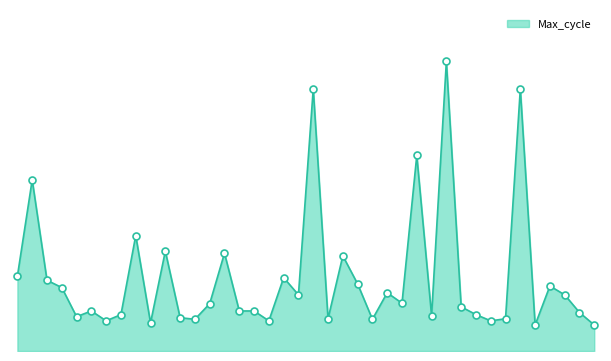

Is this an area chart (filled region under the line)?

Yes